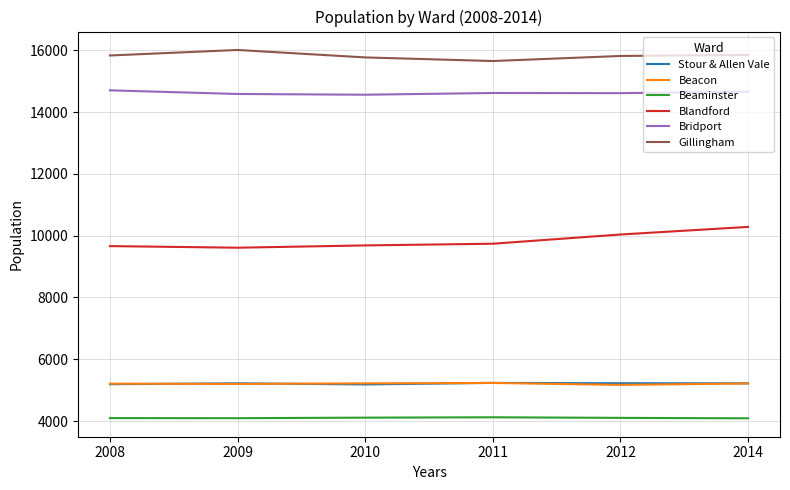

True or false: Gillingham has a value of 15767 at 2010.

True